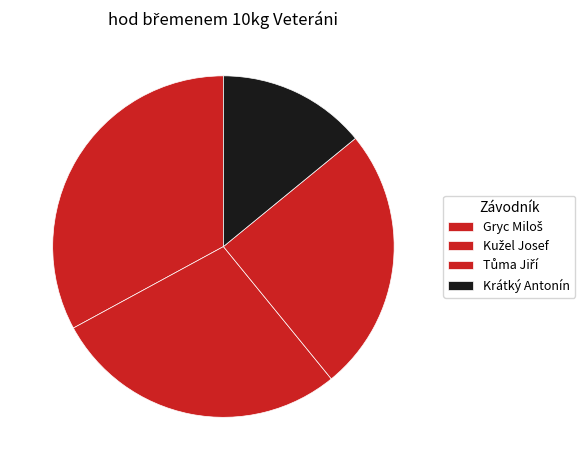

To the nearest percent, what is the difference between the largest and smallest slice percentages?

19%